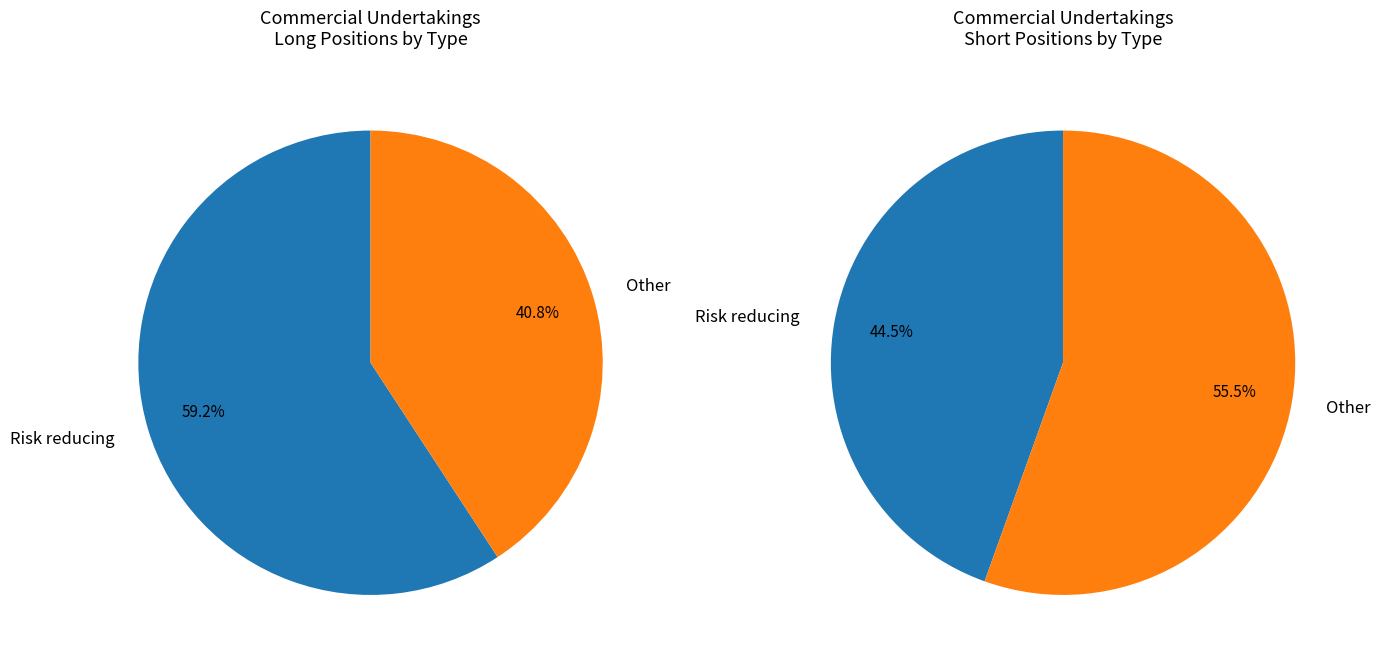

Is the sum of Risk reducing (Short) and Other (Short) greater than half?

Yes